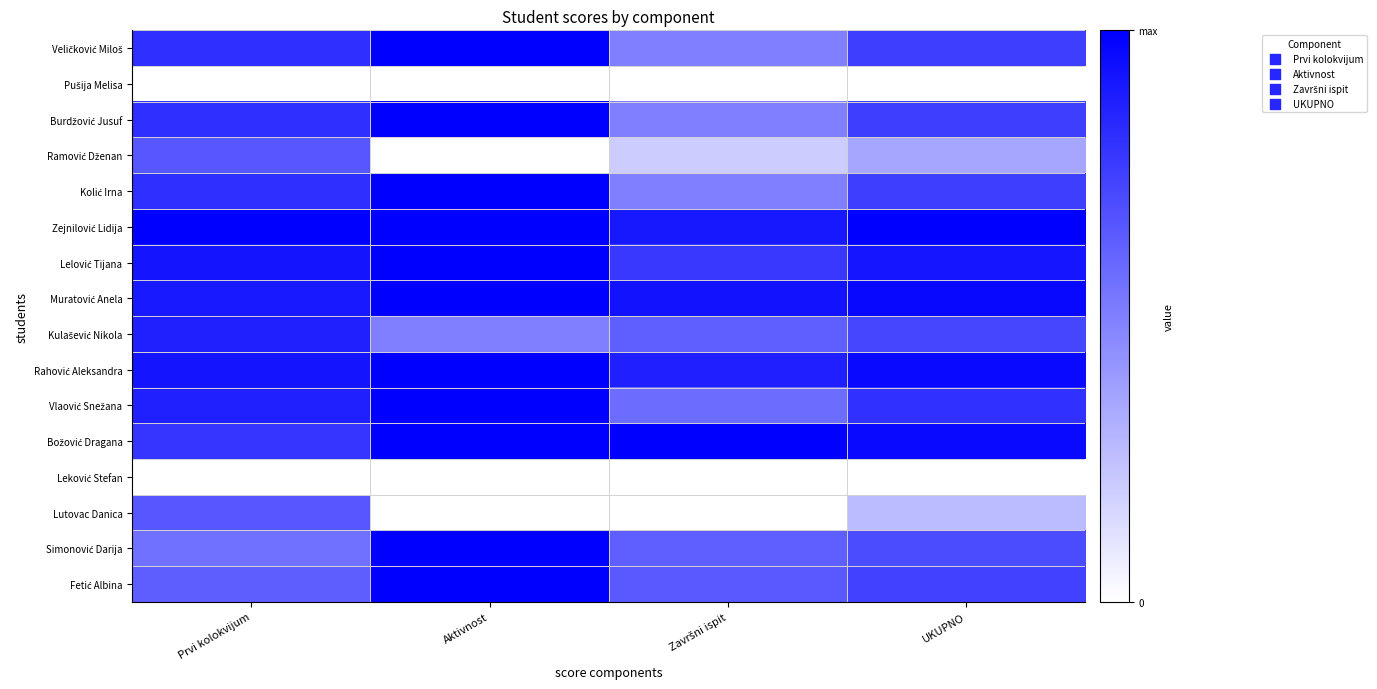

Which label corresponds to the largest value in the chart?

Aktivnost